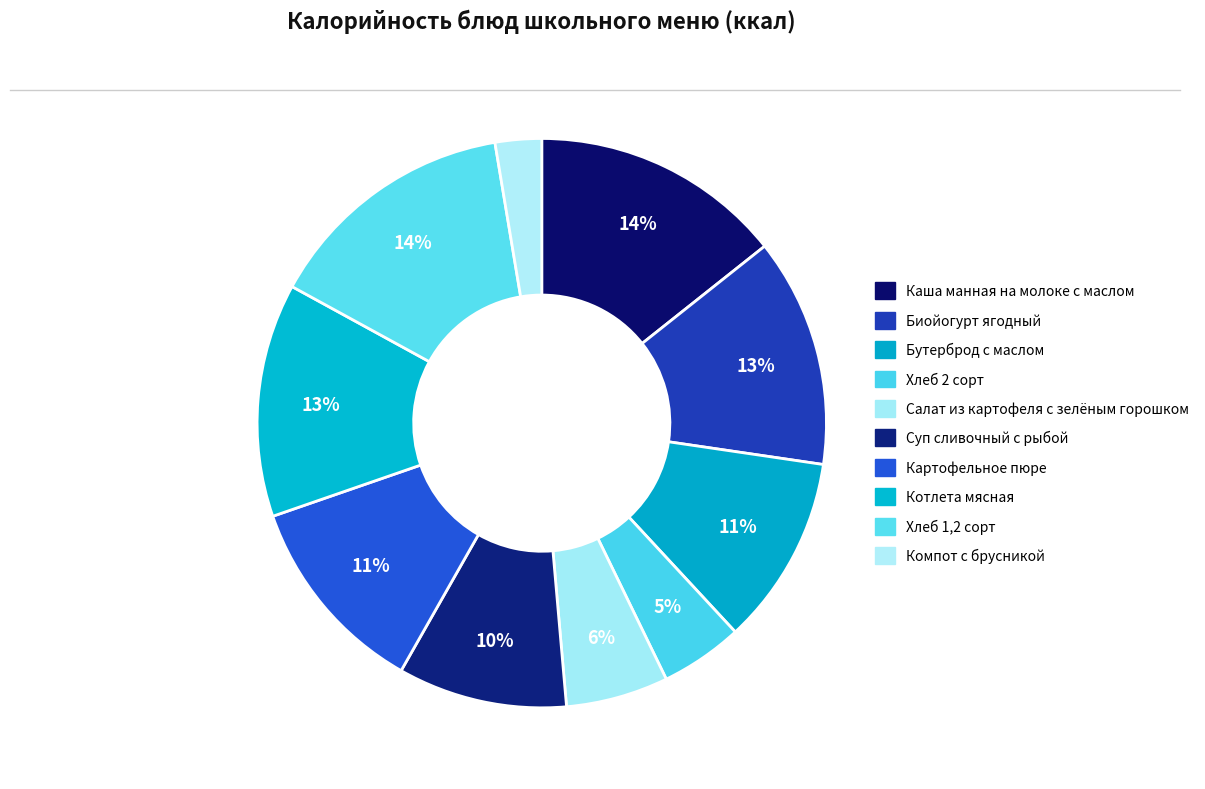

How many segments does this pie chart have?

10